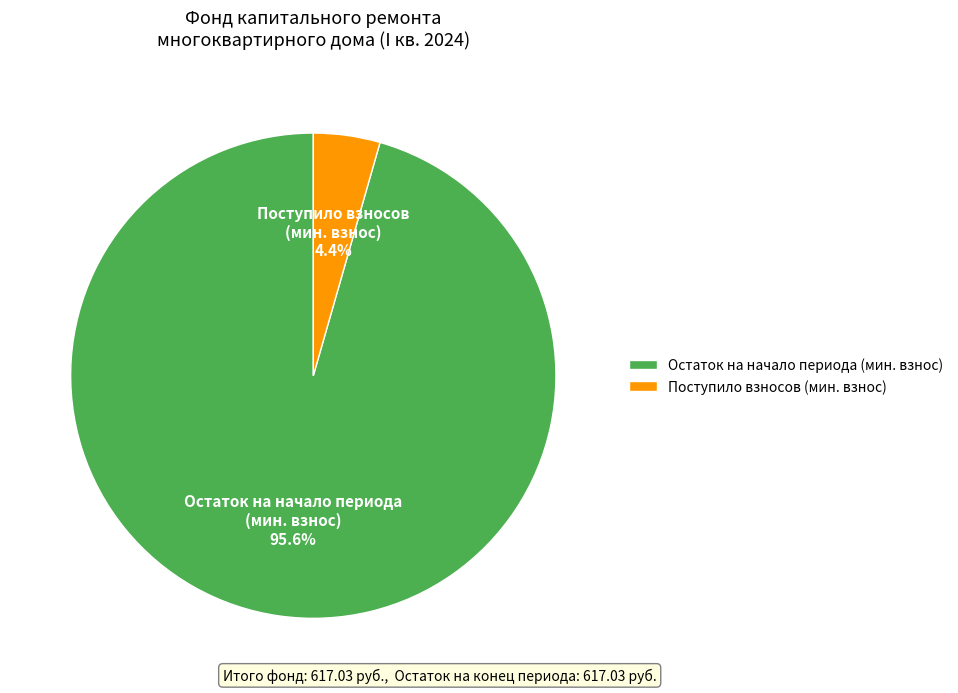

What is the smallest slice in the pie chart?

Поступило взносов (мин. взнос)